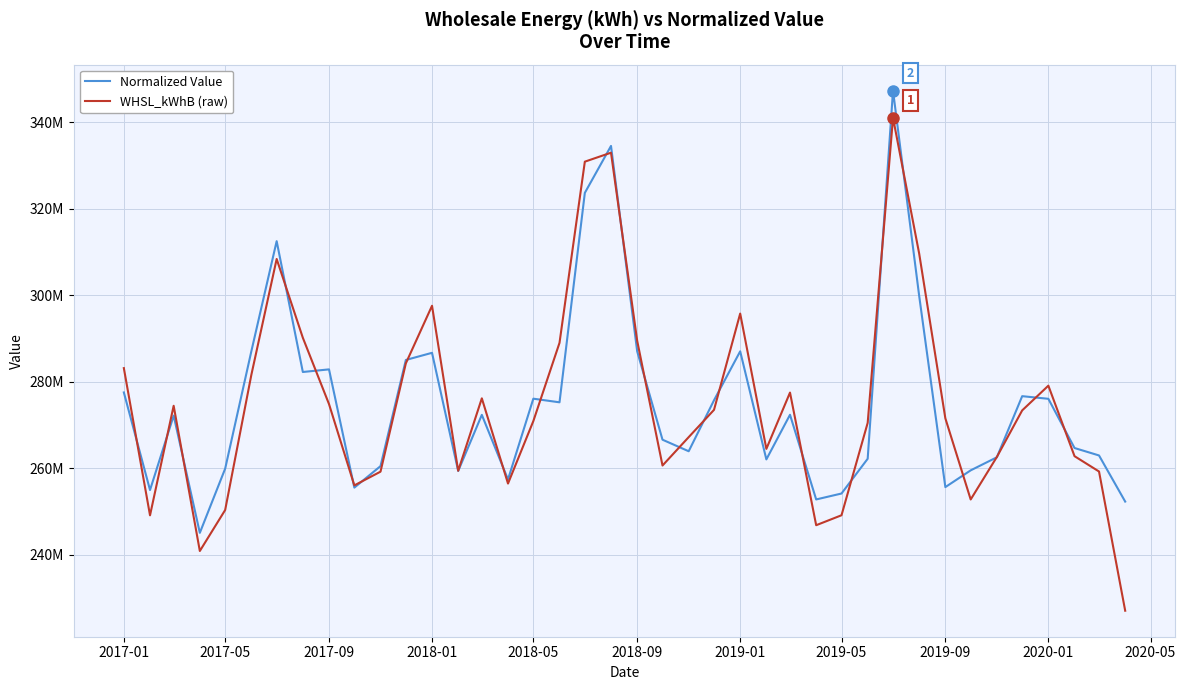

What is the smallest value displayed?

226995009.1